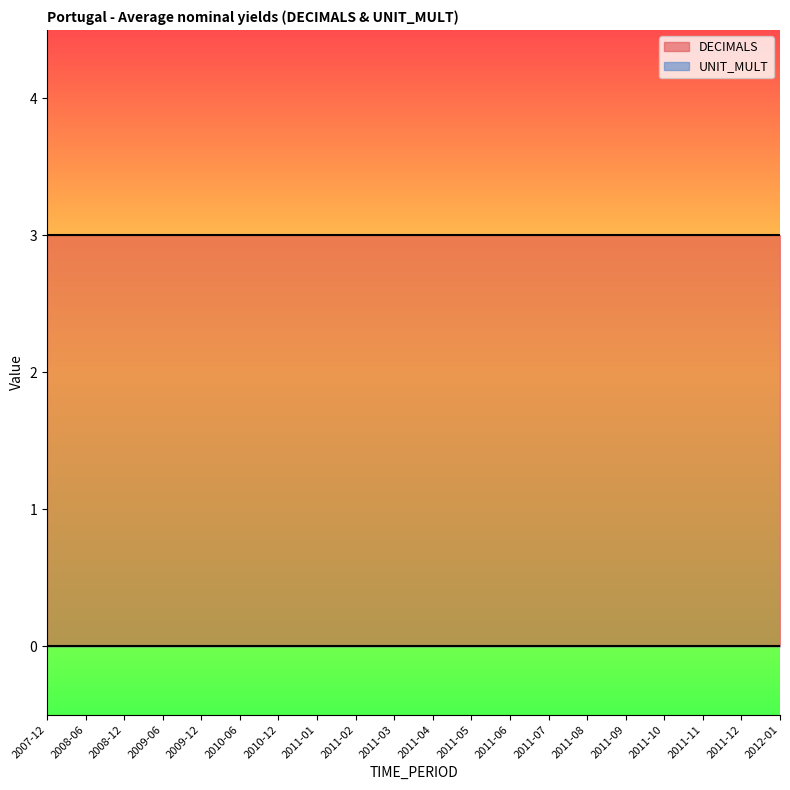

Count the number of categories in the chart.

20